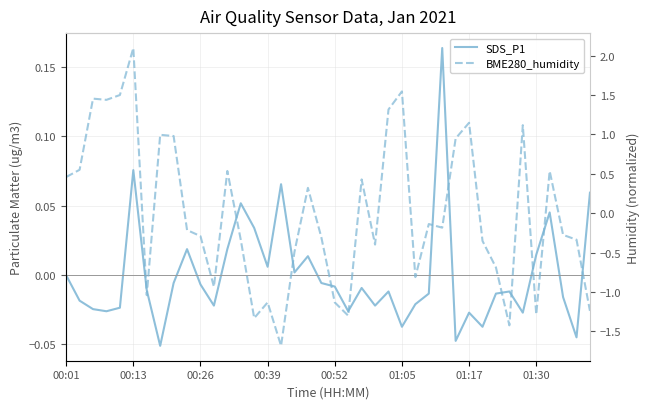

Between 14 and 21, which series saw the biggest shift?

SDS_P1